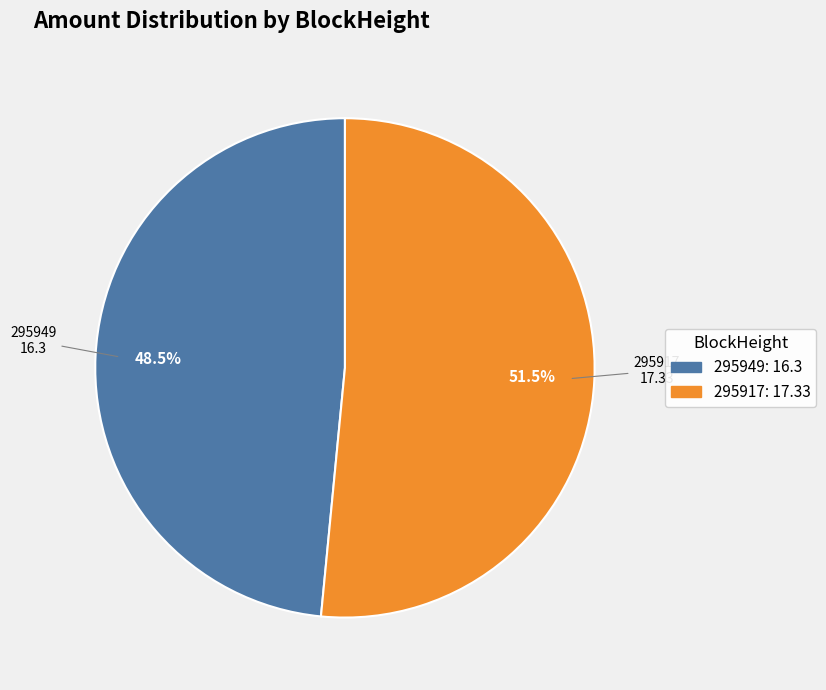

Do 295917 and 295949 together represent more than half of the pie?

Yes